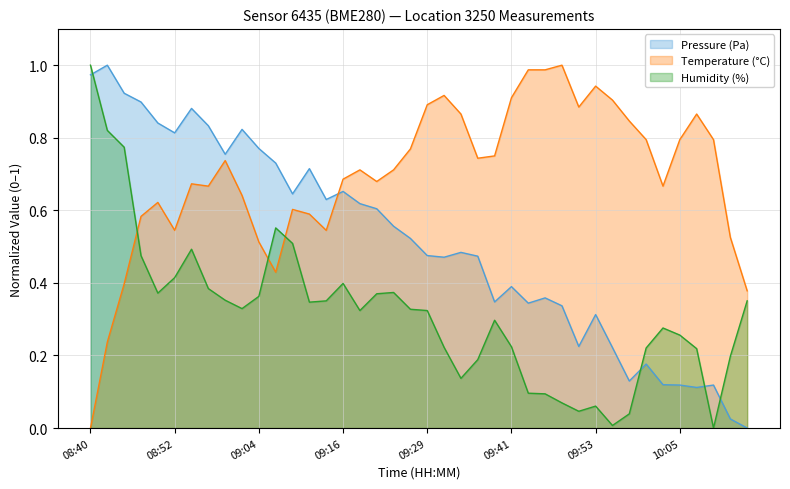

At which category is the sum across all series the highest?

08:45